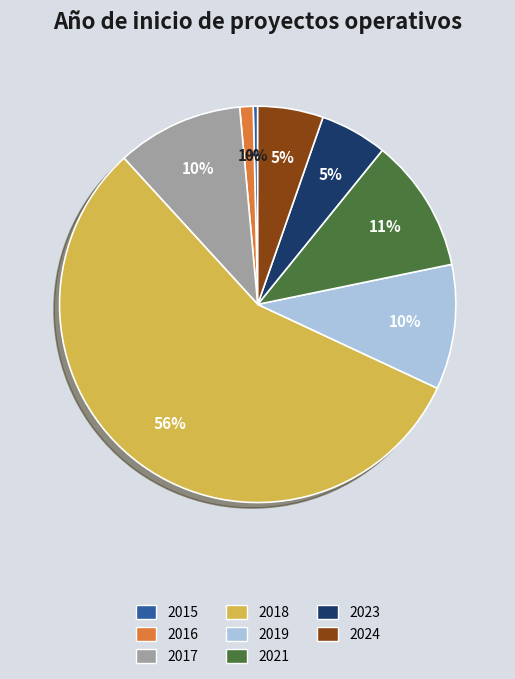

Is the sum of 2018 and 2021 greater than half?

Yes